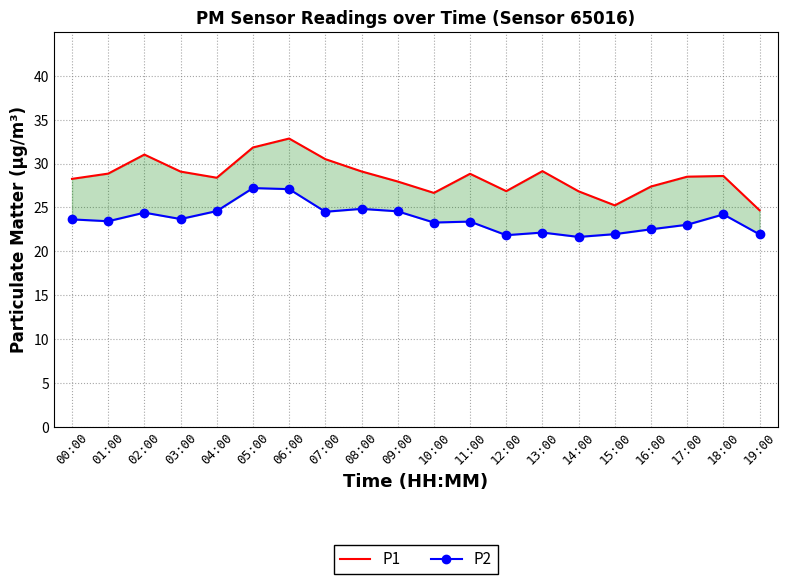

At which category does P1 reach its first local valley?

04:00